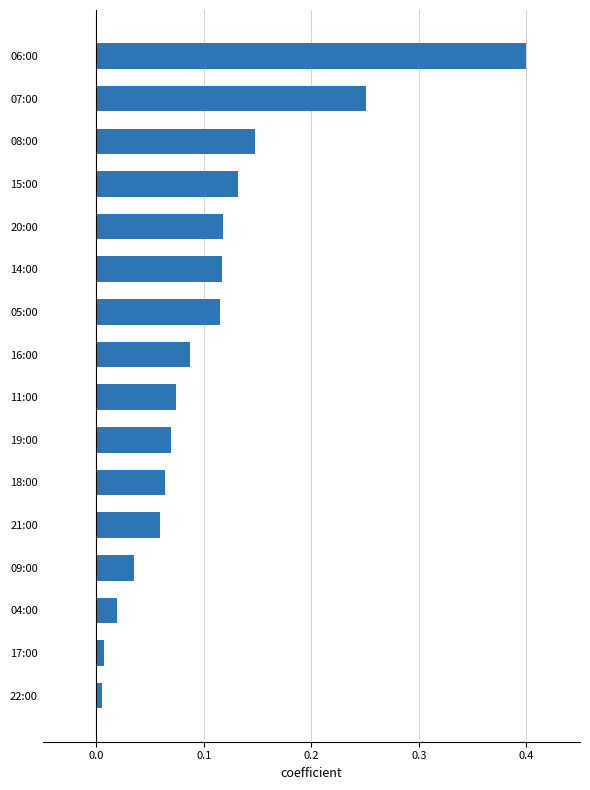

Is it true that the value at 05:00 is 0.2?

False